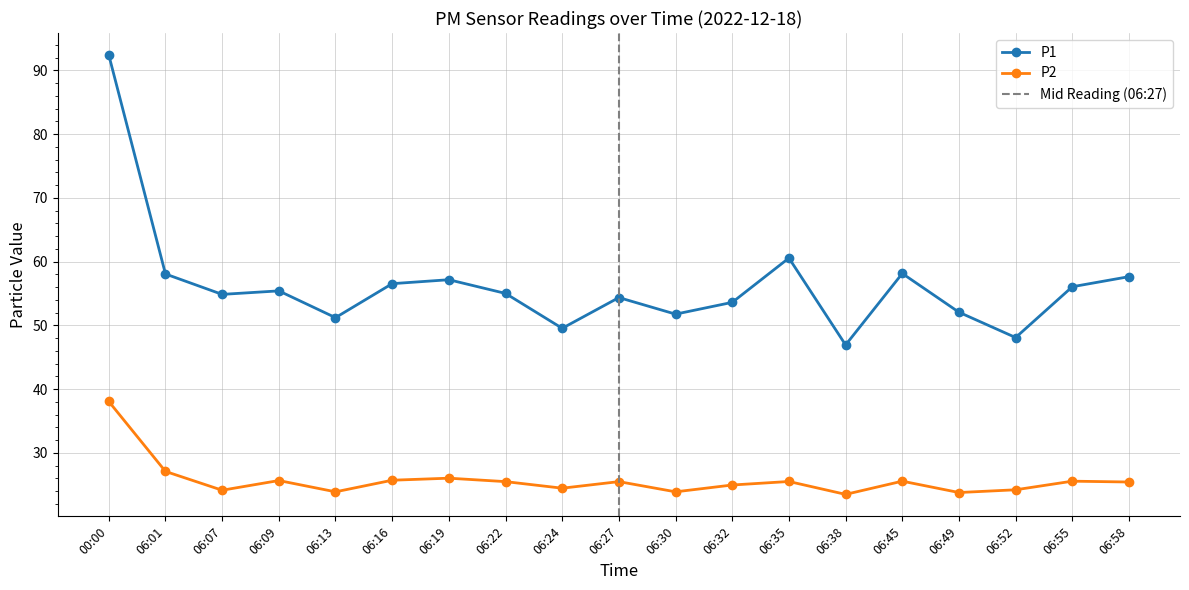

The P1 series shows 33.8 at 06:32. True or false?

False